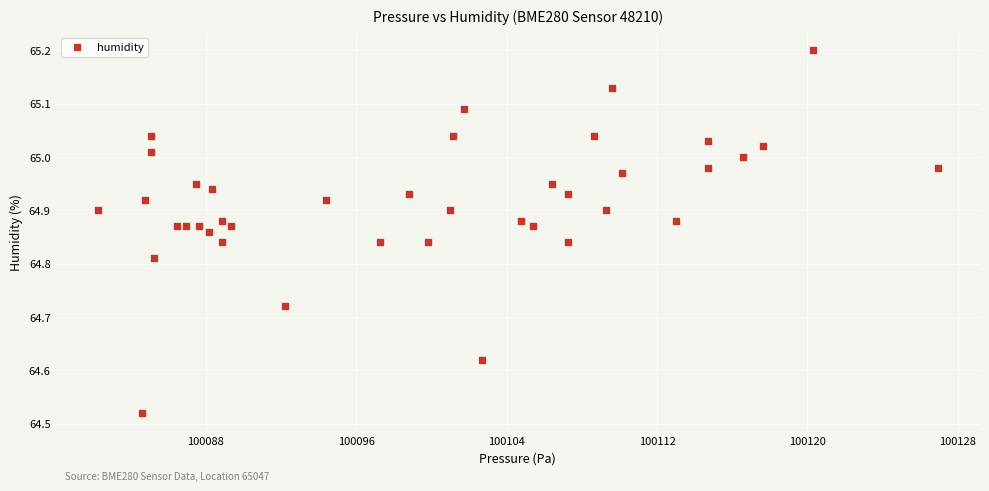

What is the range of Y values (max minus min)?

0.7